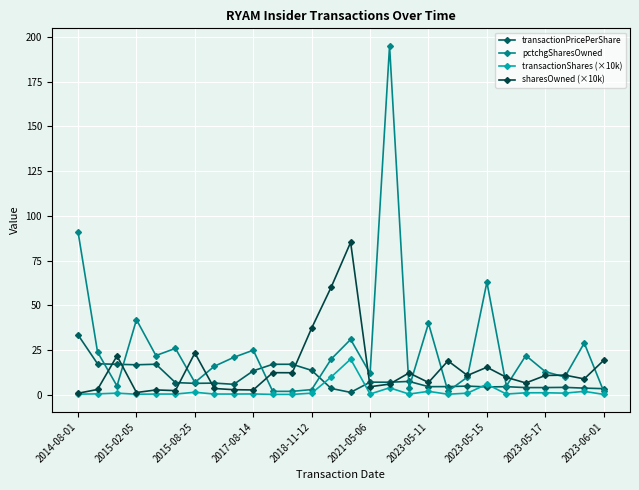

Is this an area chart (filled region under the line)?

No